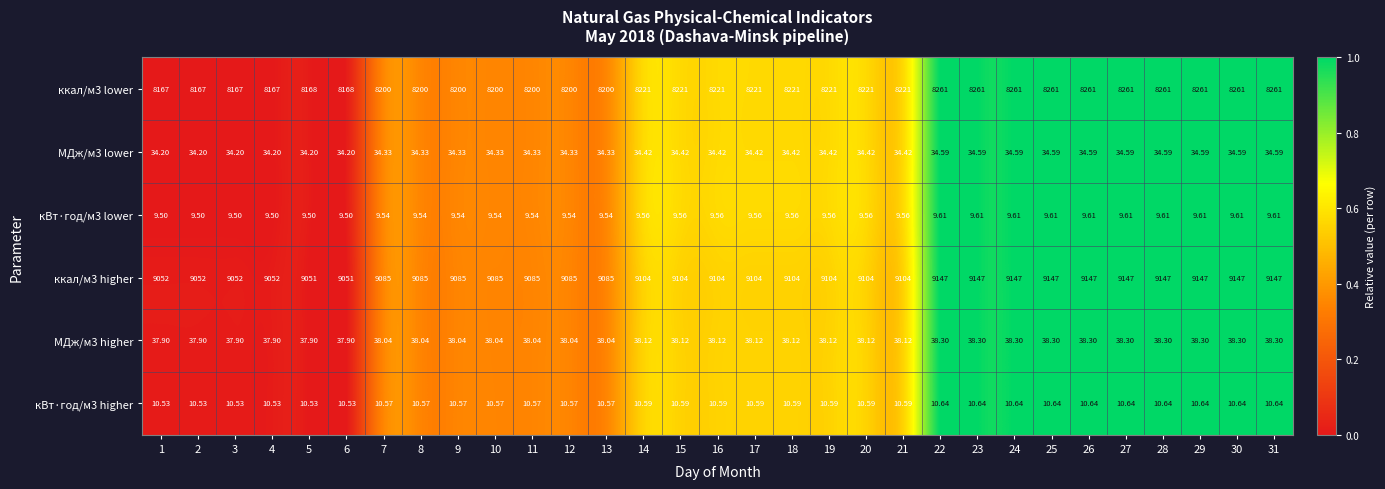

Count the number of categories in the chart.

31